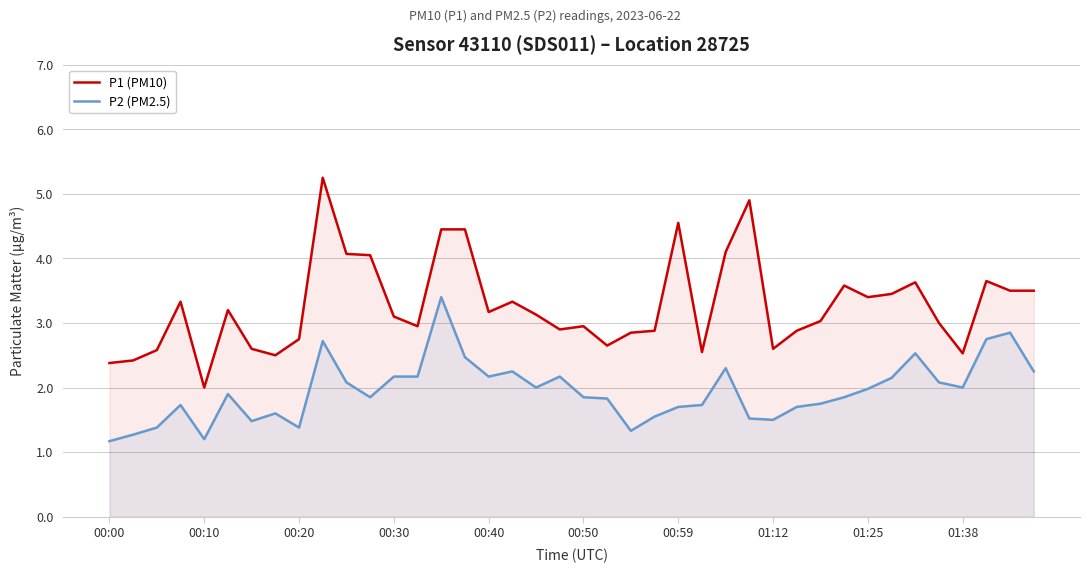

How many lines are shown in the chart?

2